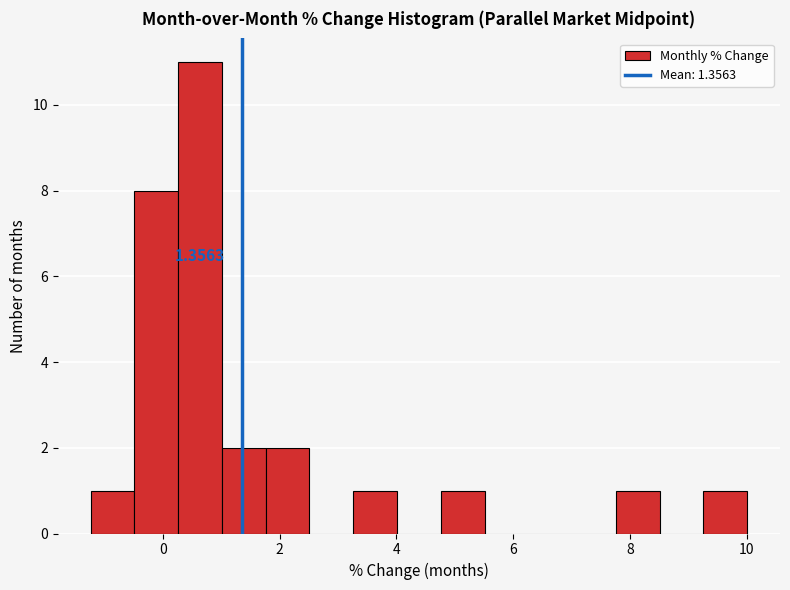

Around what value on the x-axis is the tallest bar? Give the approximate position of its centre, as read against the axis.

0.6